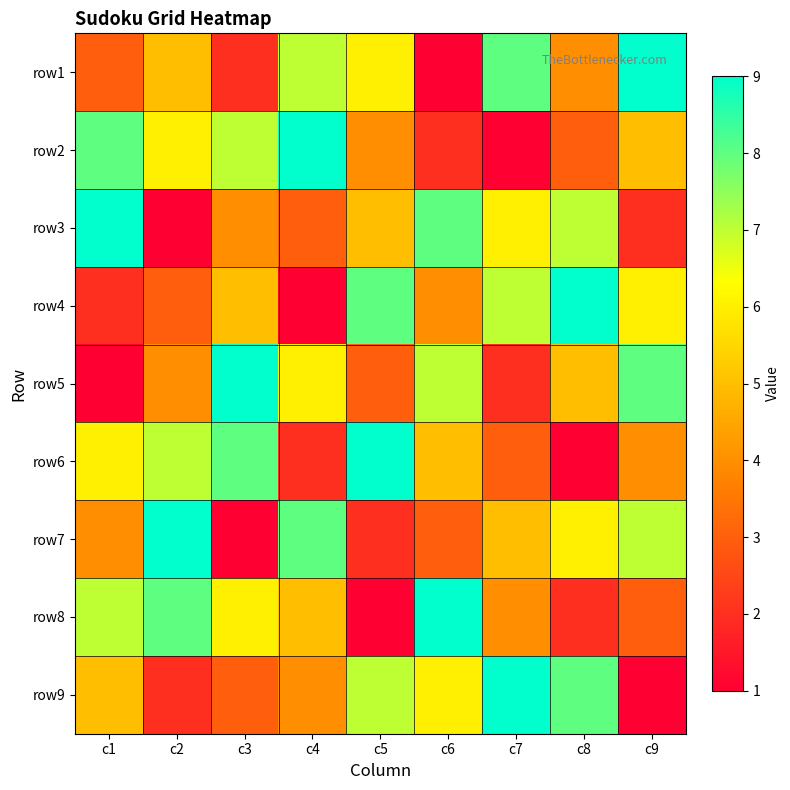

What is the smallest value displayed?

1